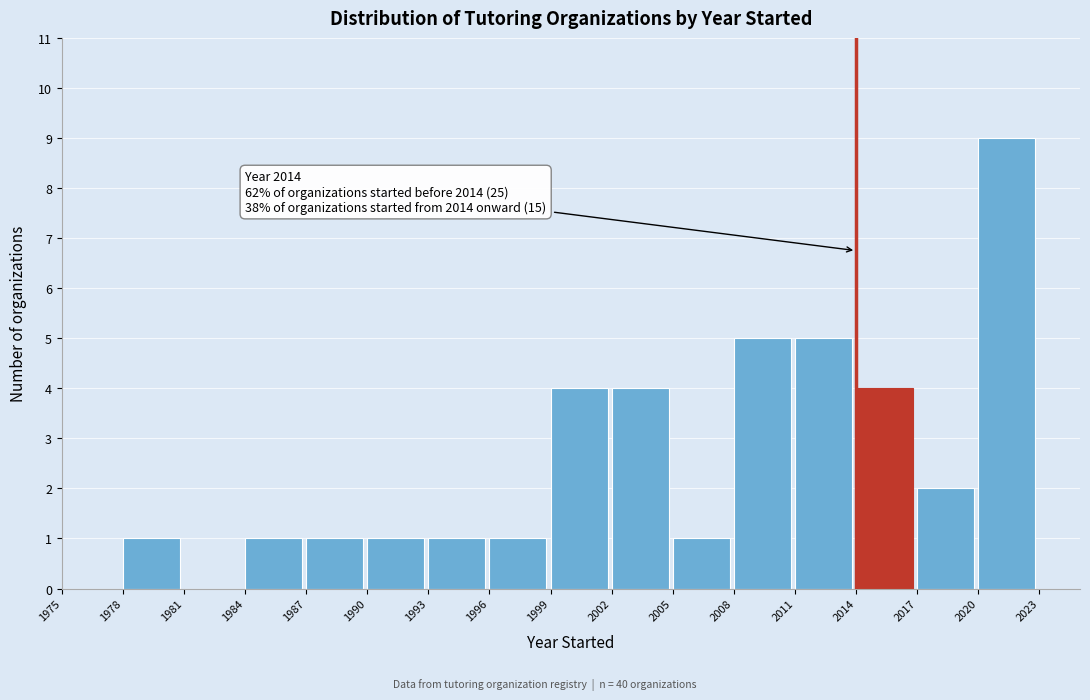

Over which range of the x-axis is the bar tallest?

2020 to 2023